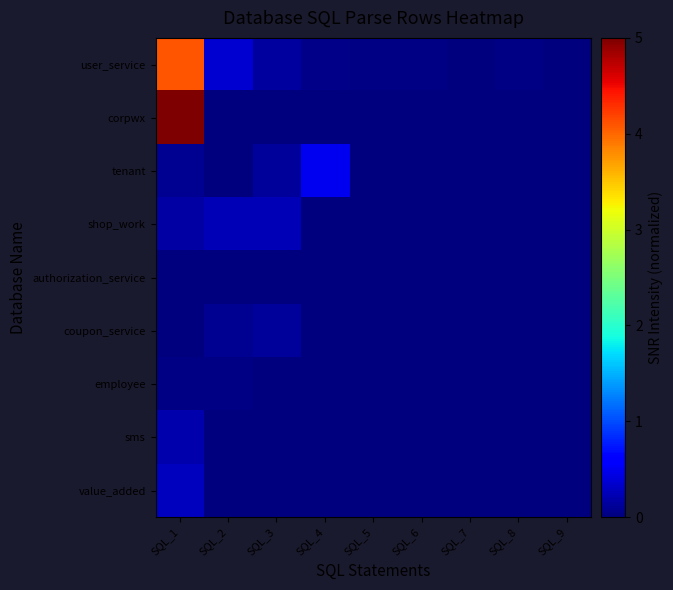

How many distinct data groups are displayed?

9